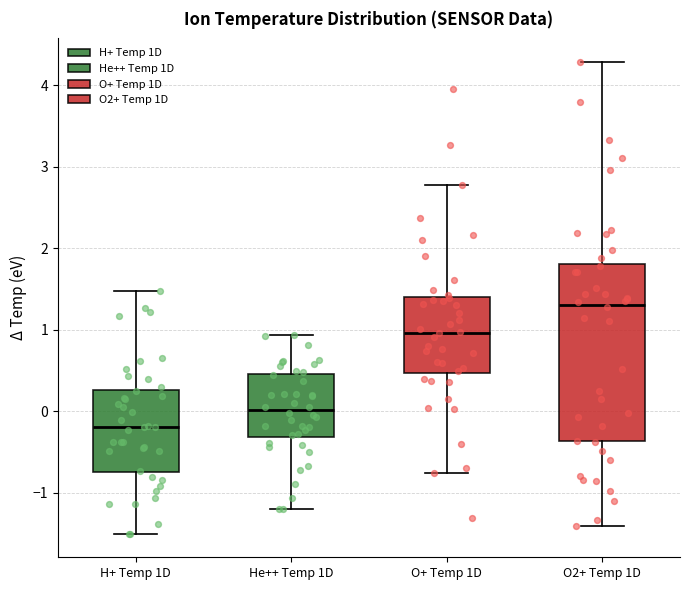

Reading left to right, transcribe this box plot: for each box, give where its median line is, the range the box spans, and where its two whiskers end, as read against the y-axis. The values are not printed on the chart, so give them approximately, as read against the axis.

H+ Temp 1D: median -0.2, box -0.7 to 0.3, whiskers -1.5 to 1.5
He++ Temp 1D: median 0.0, box -0.3 to 0.5, whiskers -1.2 to 0.9
O+ Temp 1D: median 1.0, box 0.5 to 1.4, whiskers -0.8 to 2.8
O2+ Temp 1D: median 1.3, box -0.4 to 1.8, whiskers -1.4 to 4.3